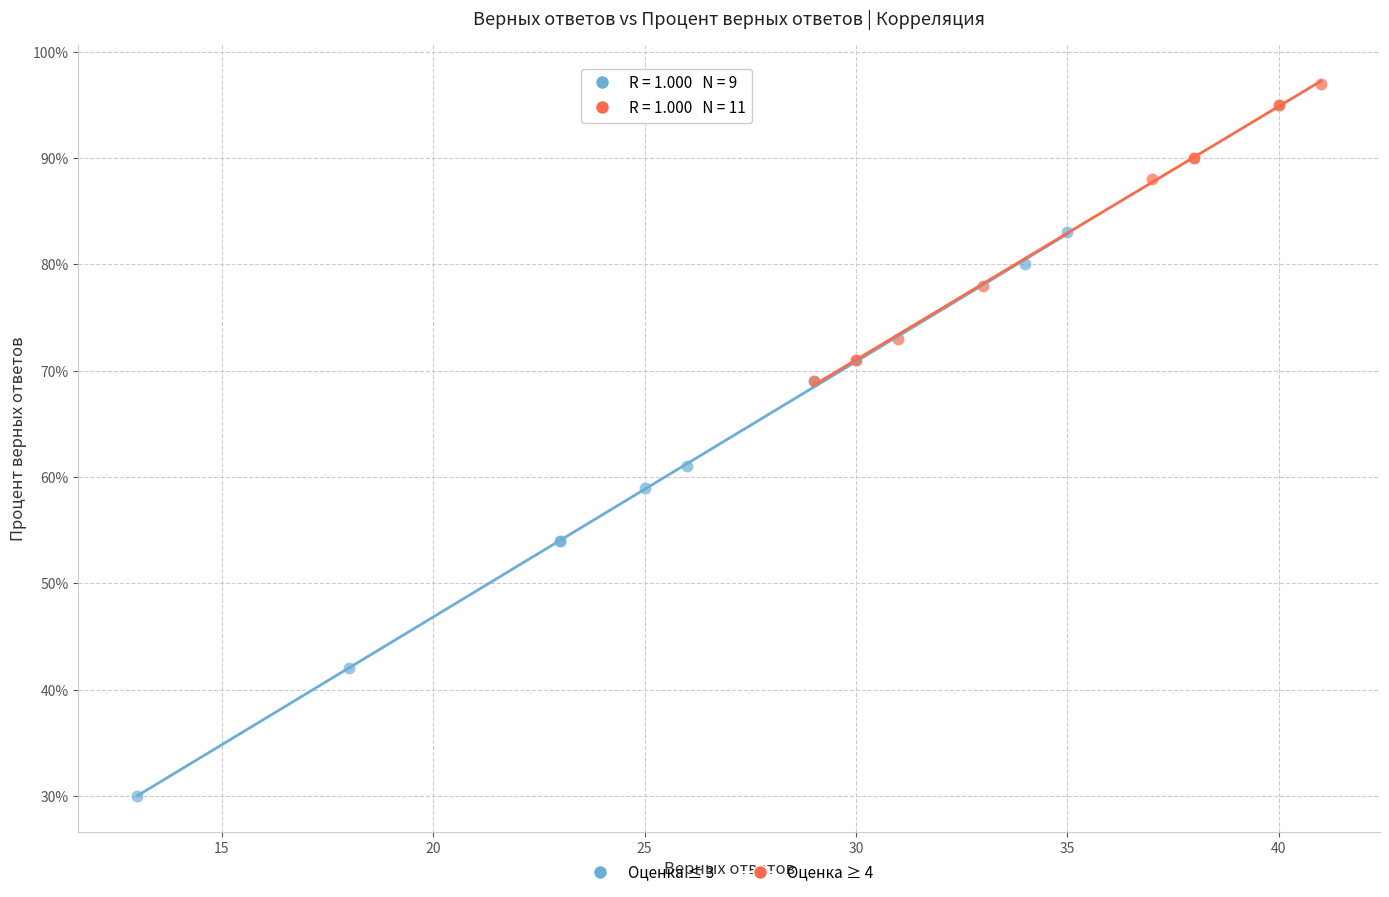

Which series reaches the maximum Y coordinate?

Оценка ≥ 4